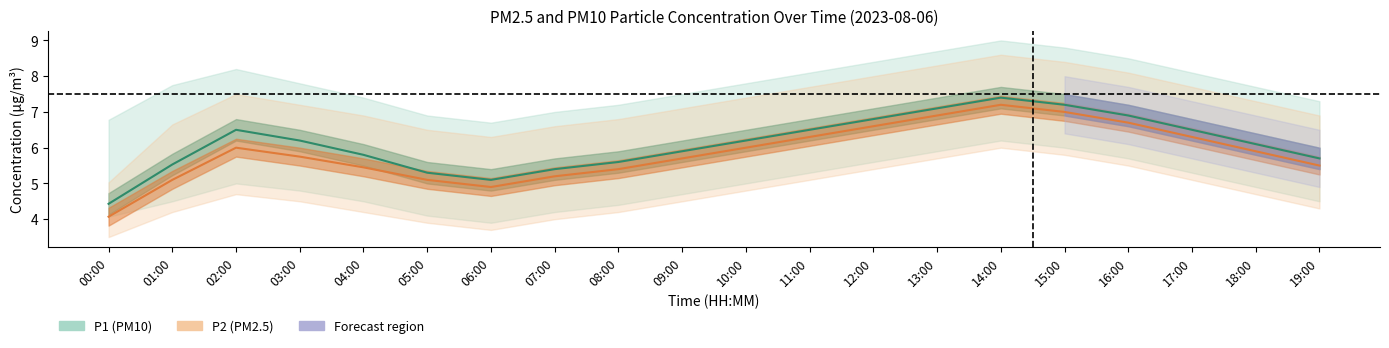

At which category does the chart reach its minimum across all series?

00:00